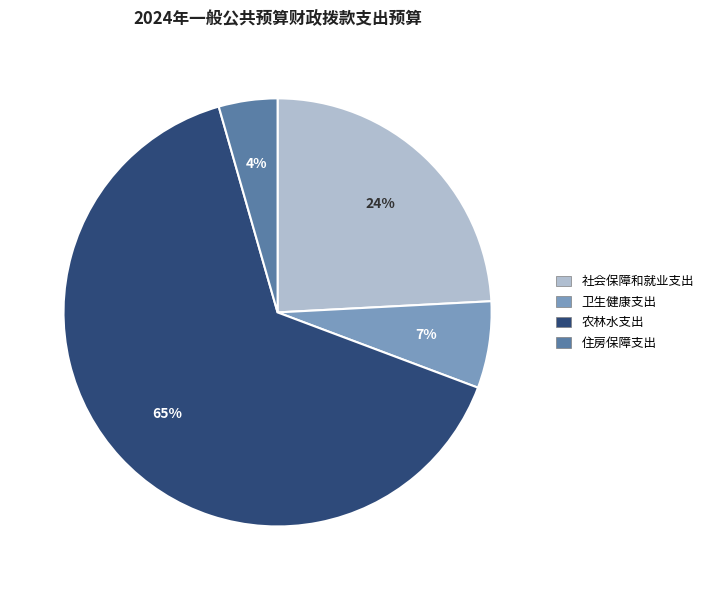

Which slice is the largest?

农林水支出